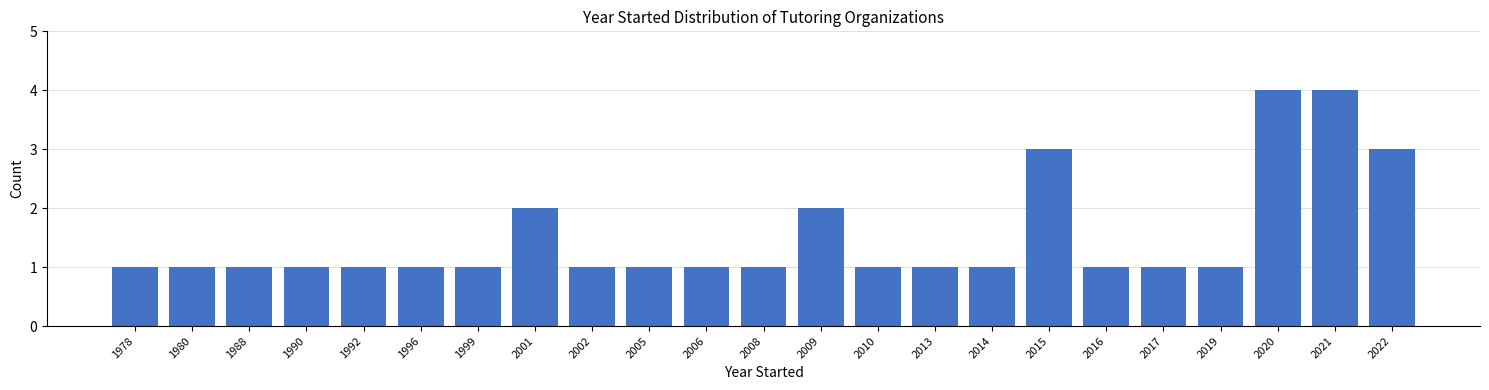

Reading left to right, transcribe all the data shown in this chart.

1	1	1	1	1	1	1	2	1	1	1	1	2	1	1	1	3	1	1	1	4	4	3